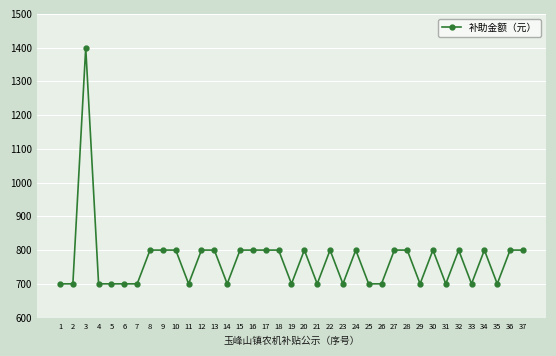

What is the minimum value shown in the chart?

700